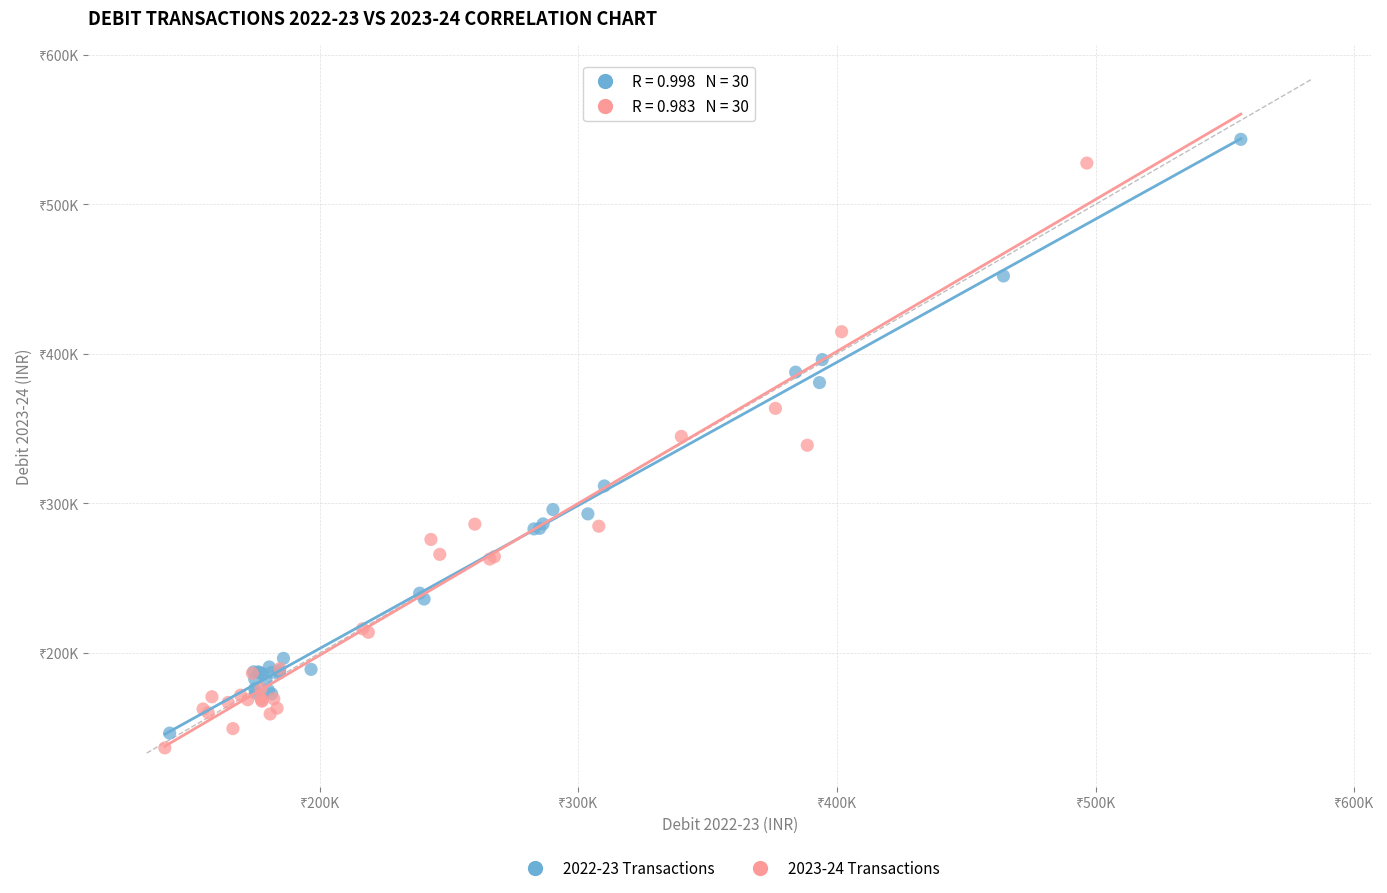

Which series contains the highest Y value?

2022-23 Transactions